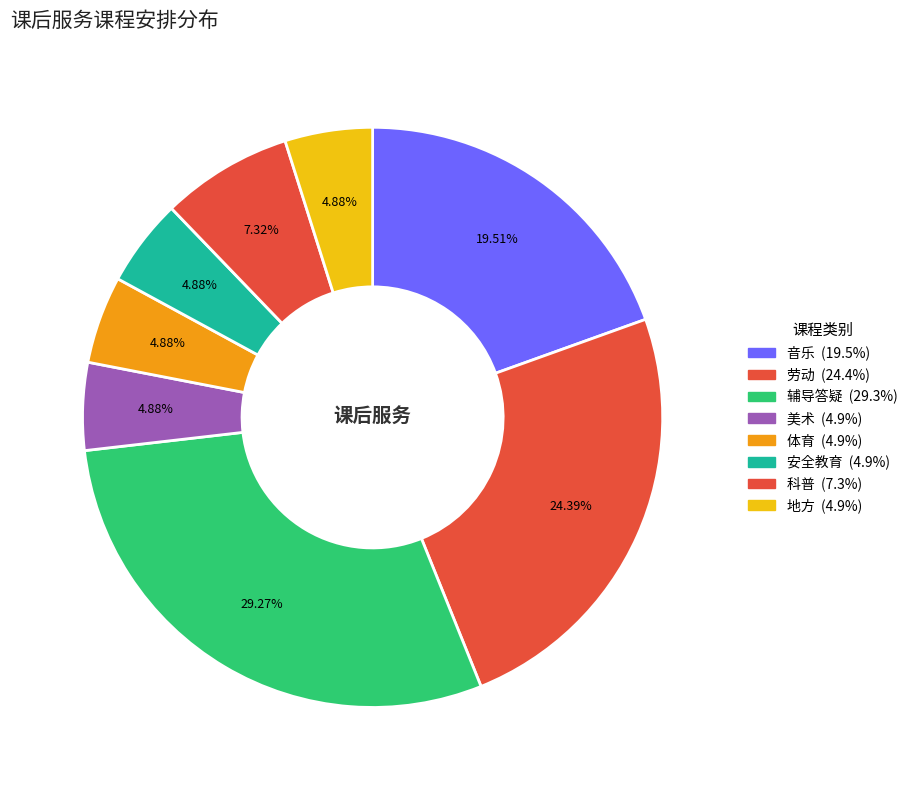

Count the number of slices in the pie.

8